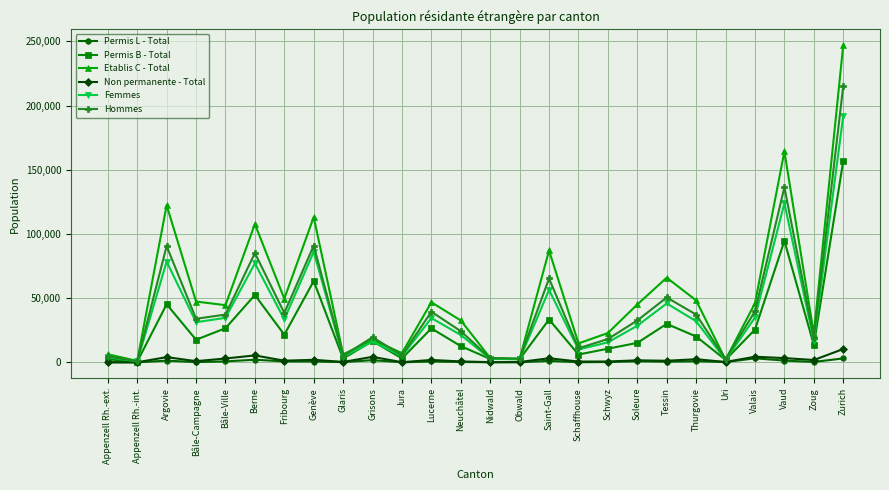

At which category does Femmes reach its first local peak?

Argovie